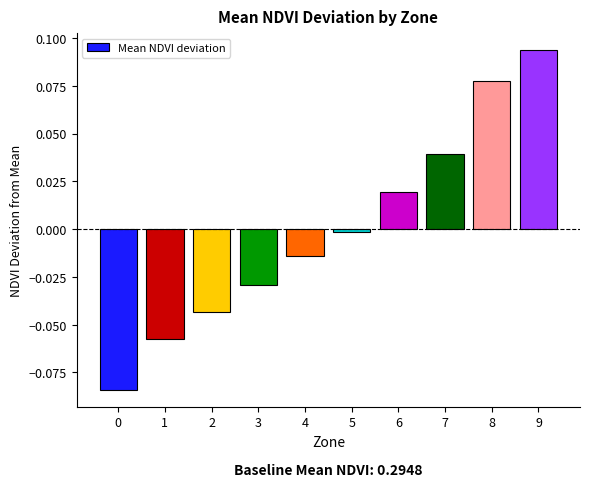

What is the difference between the maximum and second lowest values?

0.2